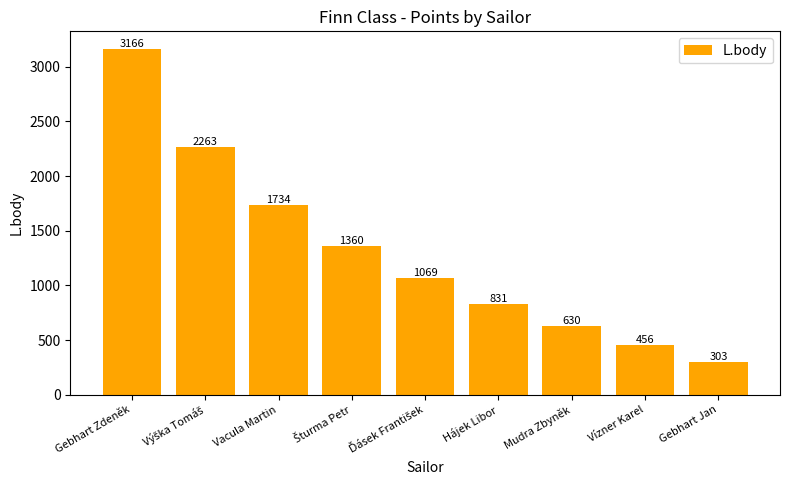

How many series are shown in this chart?

1